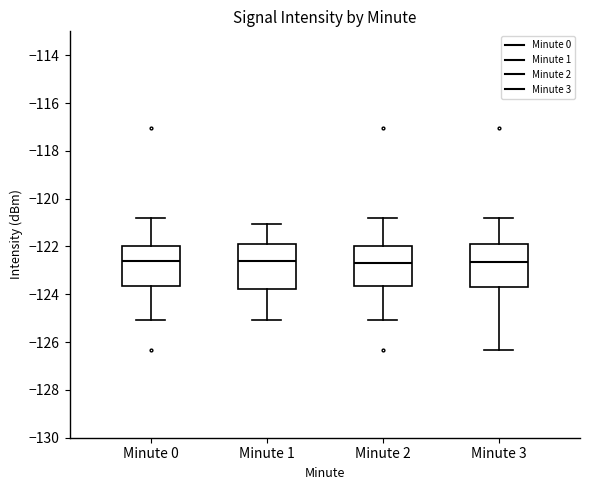

Where does the upper whisker of the box for Minute 3 end on the y-axis? The values are not printed on the chart, so give them approximately, as read against the axis.

-120.8